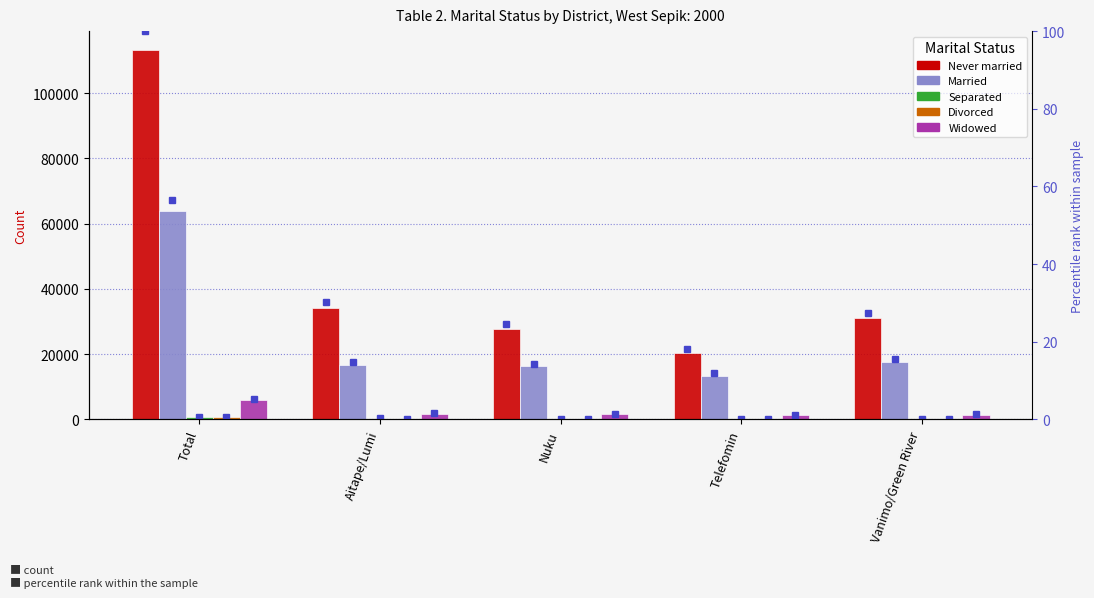

Where is Married nearest to the value 38654?

Vanimo/Green River